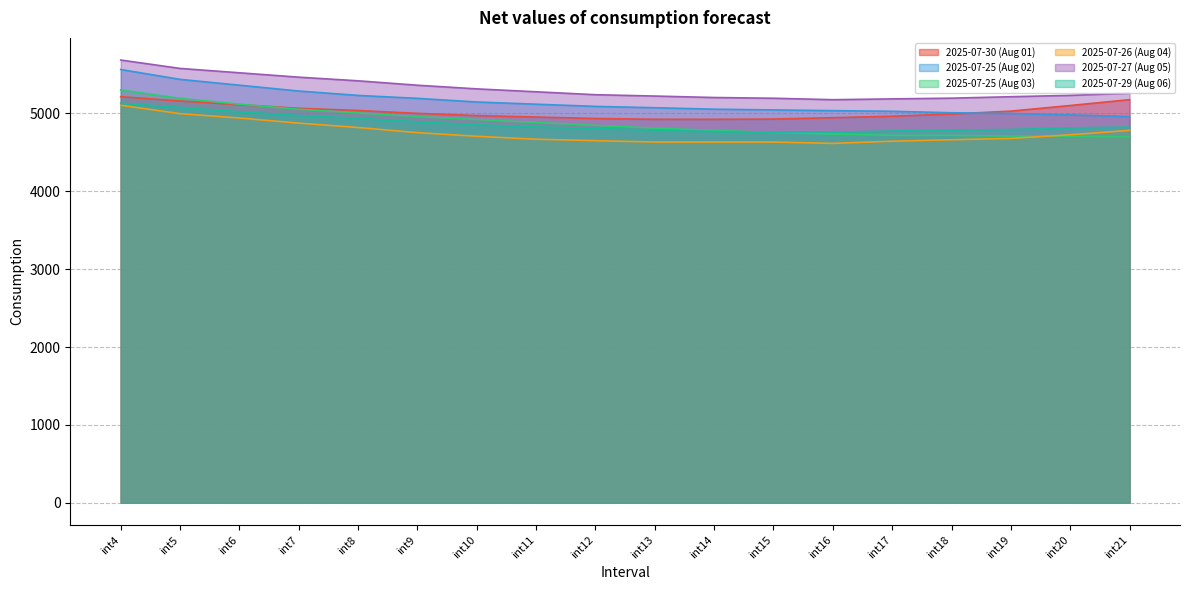

True or false: 2025-07-27 (Aug 05) and 2025-07-29 (Aug 06) intersect in this chart.

False